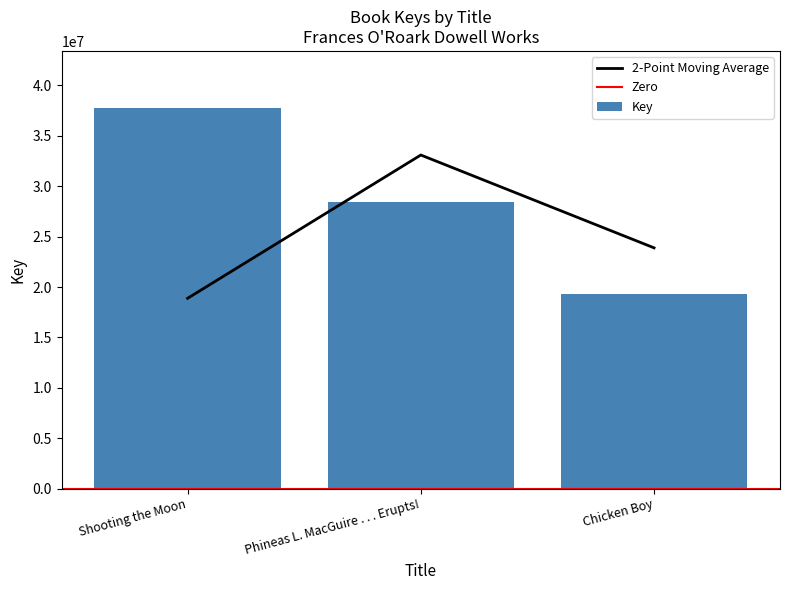

What is the value of the 3rd bar from the left?

19336816